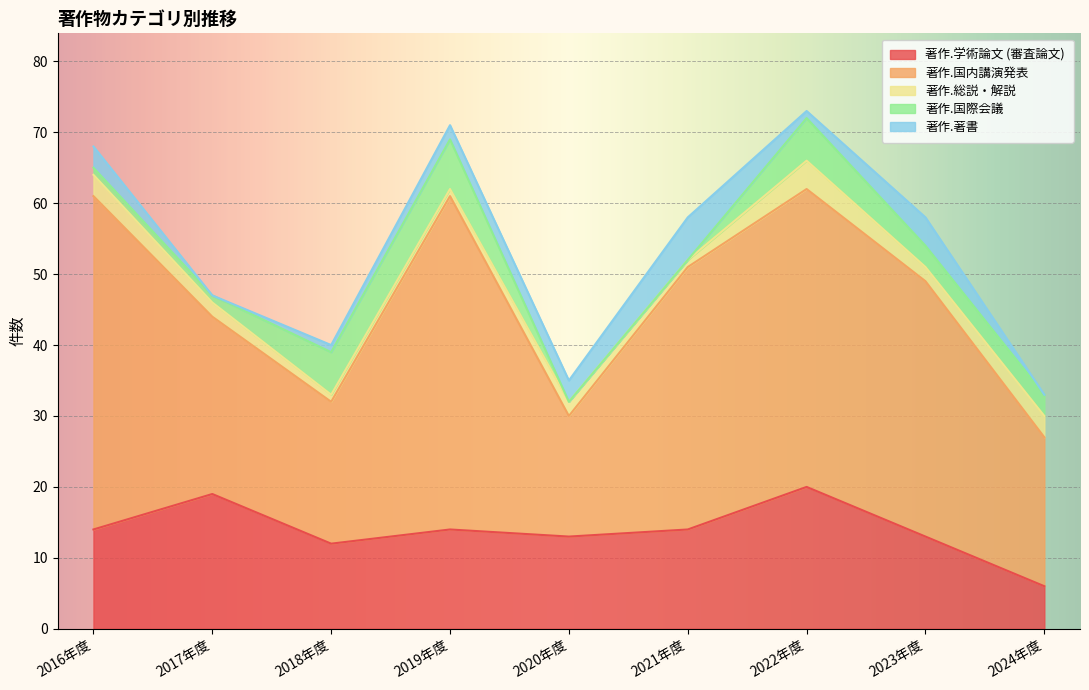

Count the number of categories in the chart.

9